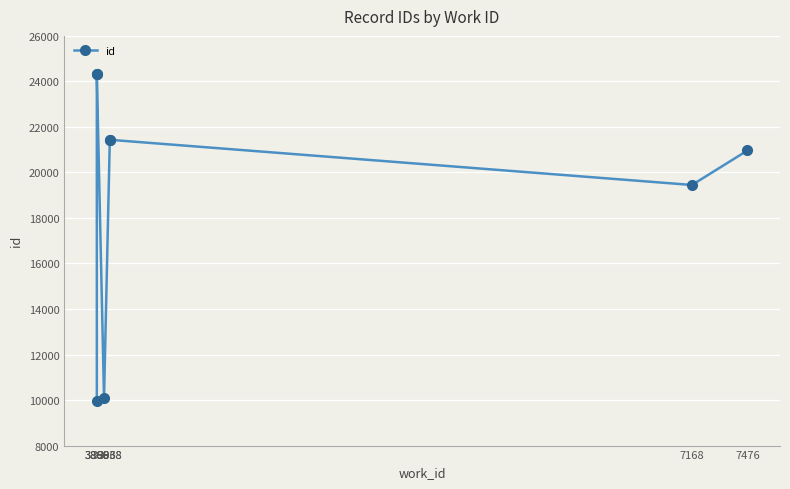

How many values are below 21432?

4